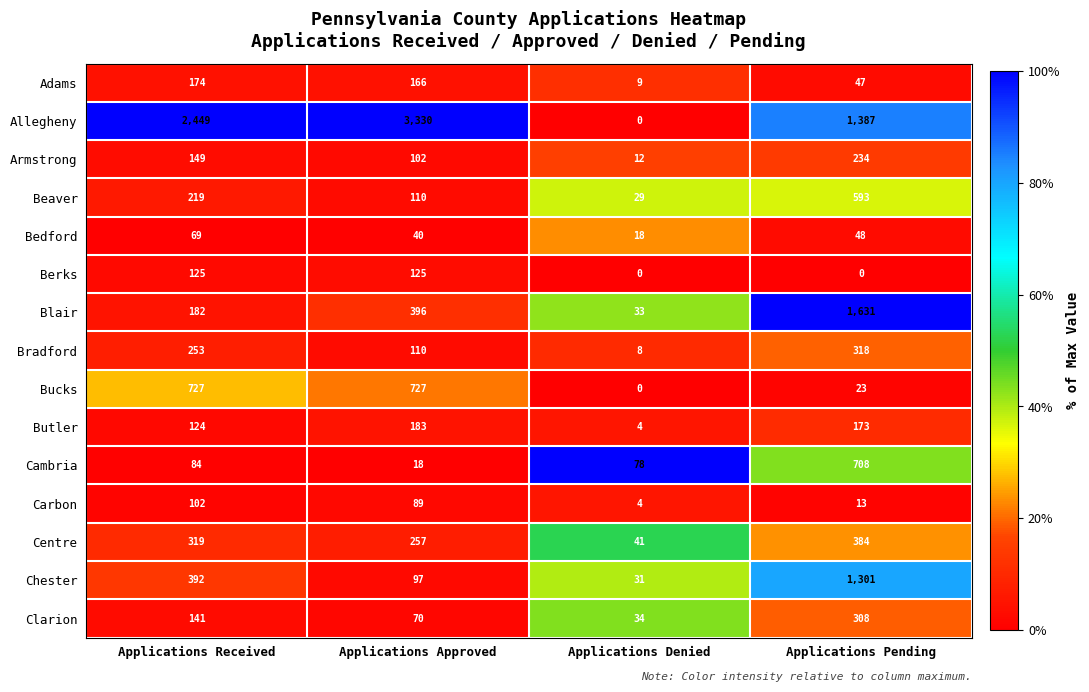

List the labels in order of Butler value, smallest first.

Applications Denied, Applications Received, Applications Pending, Applications Approved